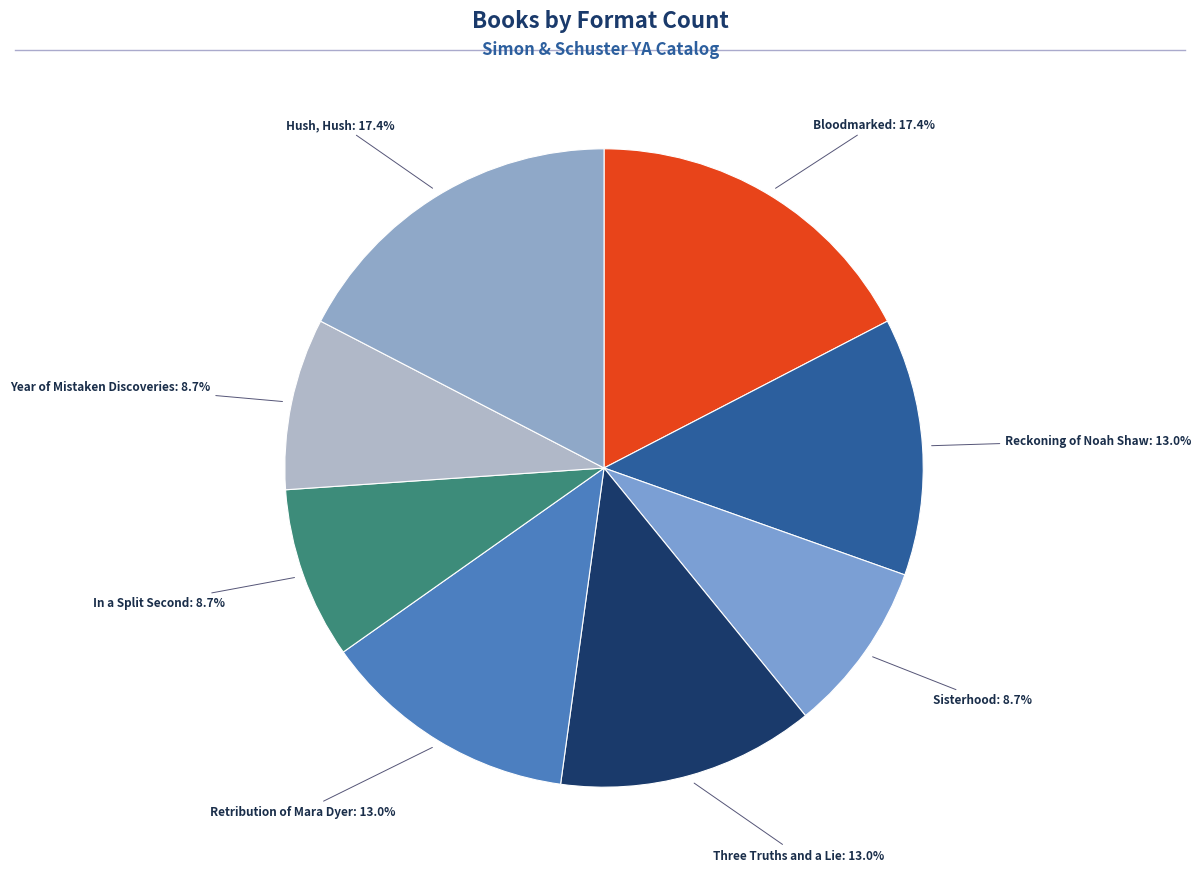

Count the number of slices in the pie.

8